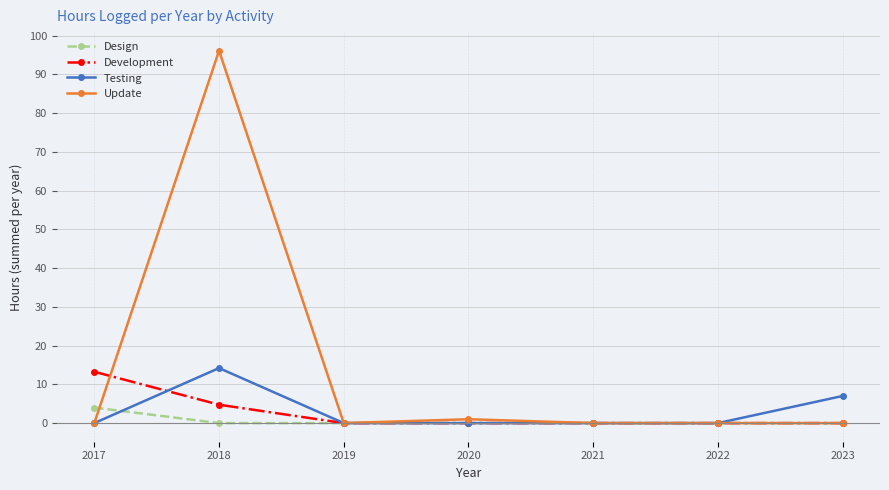

List the series in order of their peak value, lowest first.

Design, Development, Testing, Update